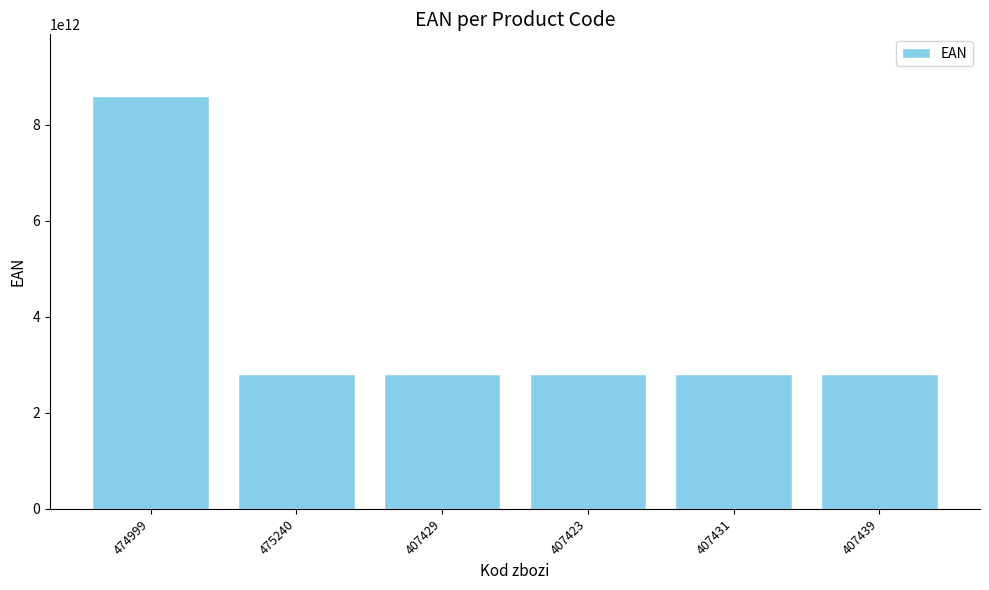

What is the sum of the values at 474999 and 407423?

11407797101799